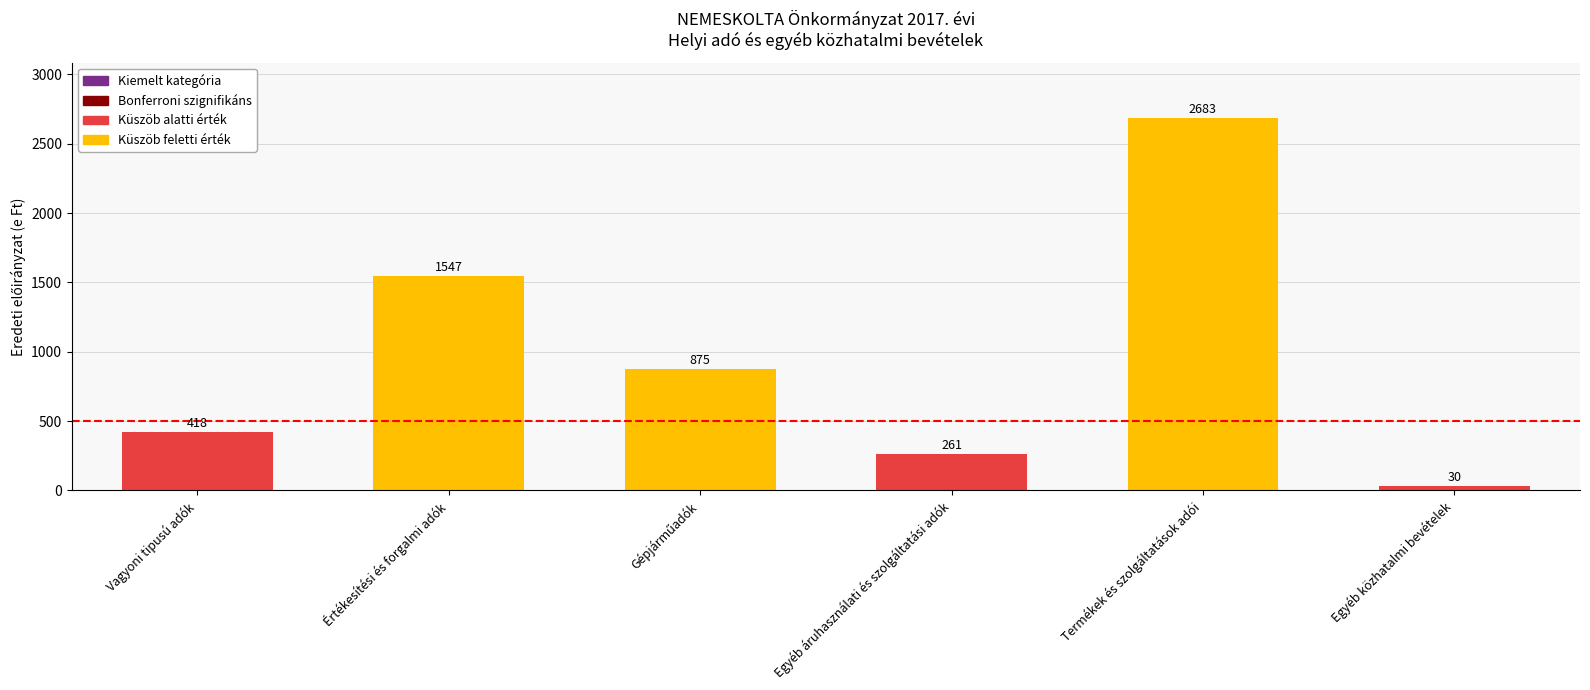

Which category has the lowest value across all series?

Egyéb közhatalmi bevételek